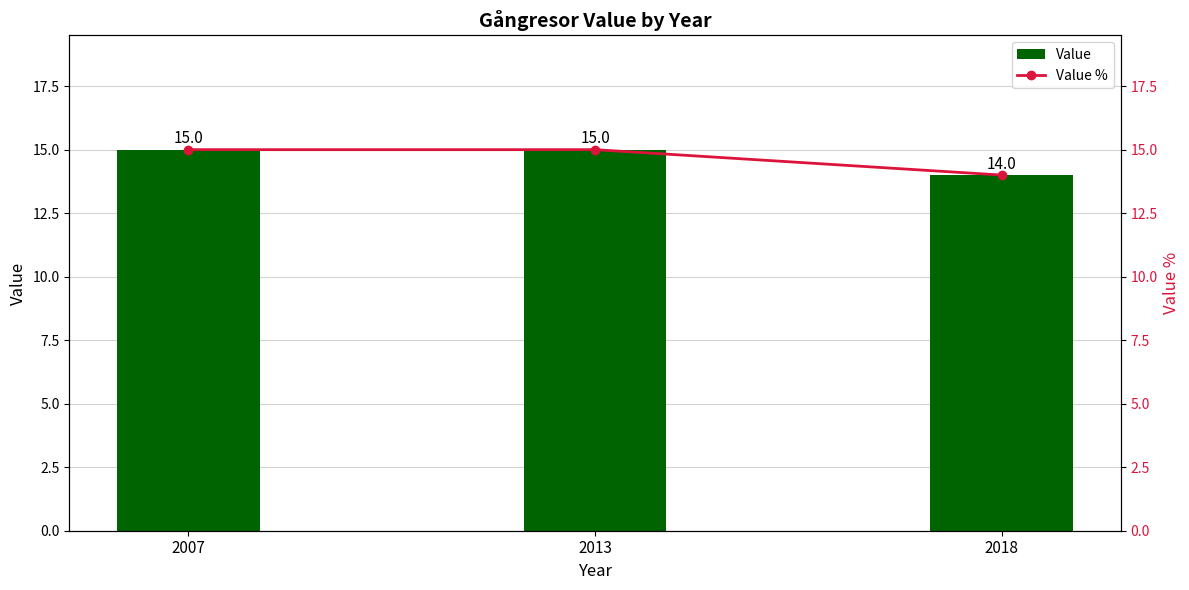

Reading right to left, what are all the values shown in this chart?

Value: 2018=14	2013=15	2007=15
Value %: 2018=14	2013=15	2007=15